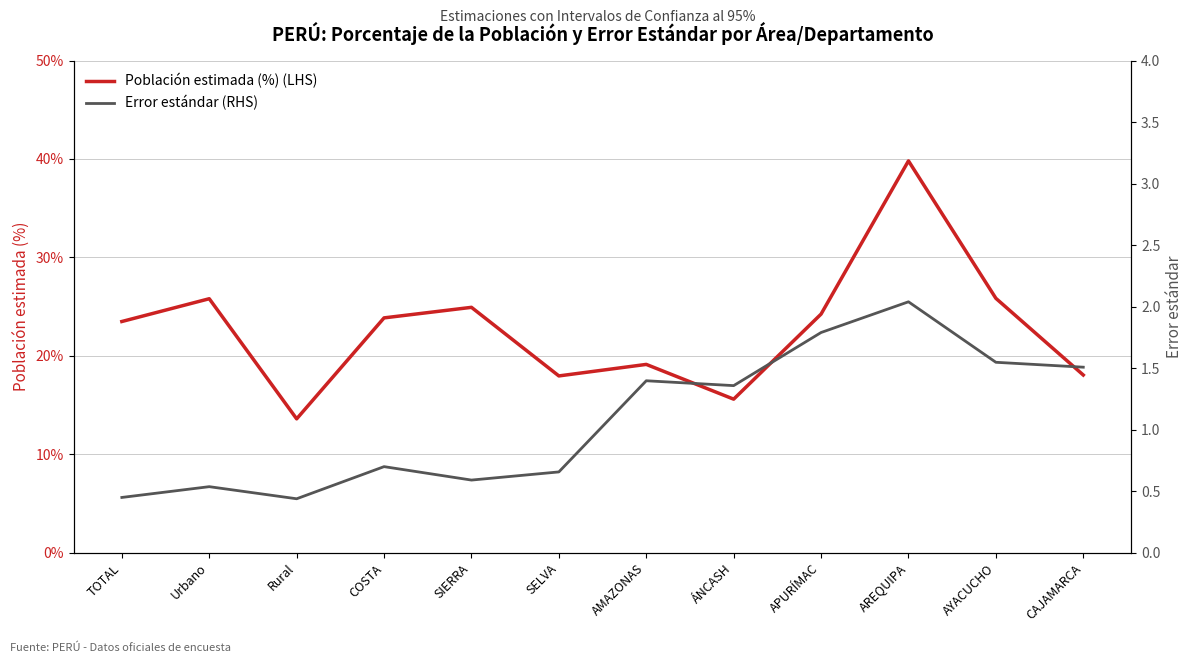

Is the value of Población estimada (%) at ÁNCASH greater than the value of Error estándar at COSTA?

Yes